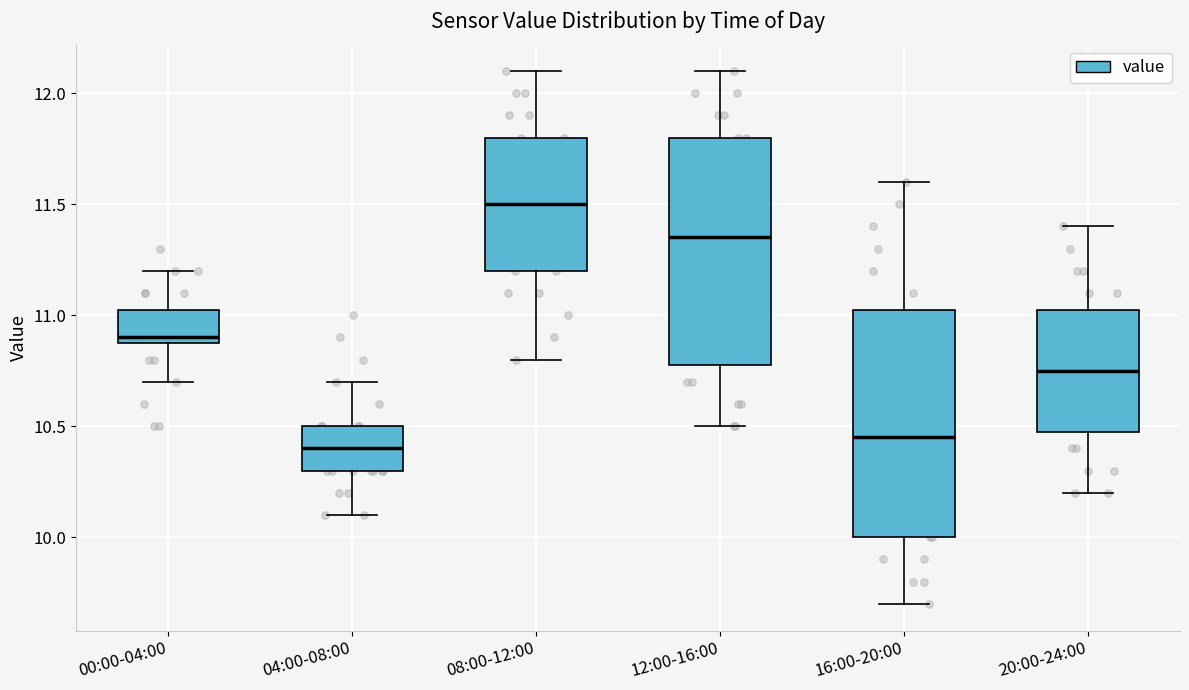

Reading left to right, transcribe this box plot: for each box, give where its median line is, the range the box spans, and where its two whiskers end, as read against the y-axis. The values are not printed on the chart, so give them approximately, as read against the axis.

00:00-04:00: median 10.90 (just above the box's lower edge), box 10.90 to 11.05, whiskers 10.70 to 11.20
04:00-08:00: median 10.40, box 10.30 to 10.50, whiskers 10.10 to 10.70
08:00-12:00: median 11.50, box 11.20 to 11.80, whiskers 10.80 to 12.10
12:00-16:00: median 11.35, box 10.80 to 11.80, whiskers 10.50 to 12.10
16:00-20:00: median 10.45, box 10.00 to 11.05, whiskers 9.70 to 11.60
20:00-24:00: median 10.75, box 10.50 to 11.05, whiskers 10.20 to 11.40